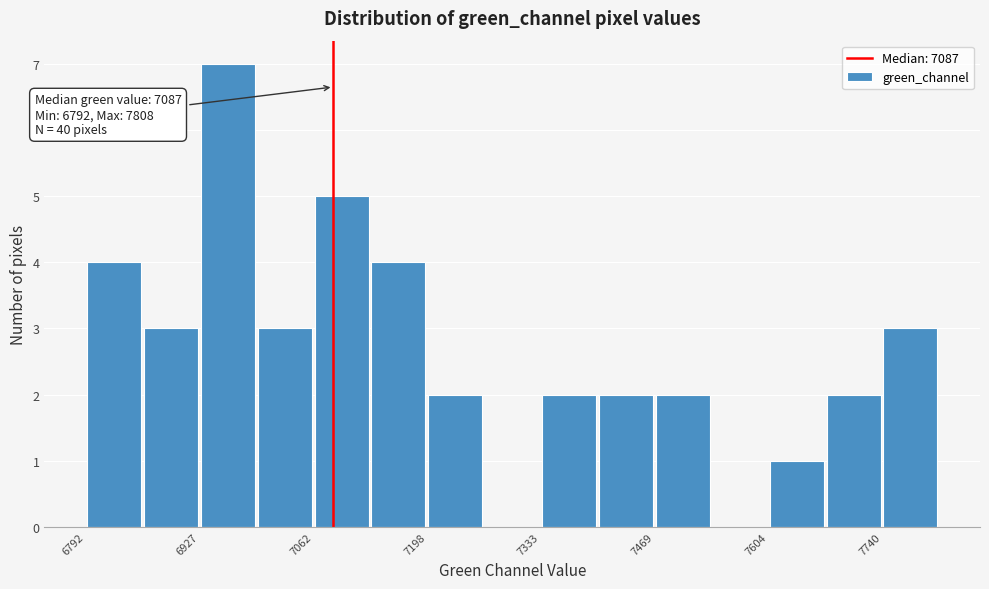

Read against the x-axis, roughly where is the centre of the tallest bar?

6960